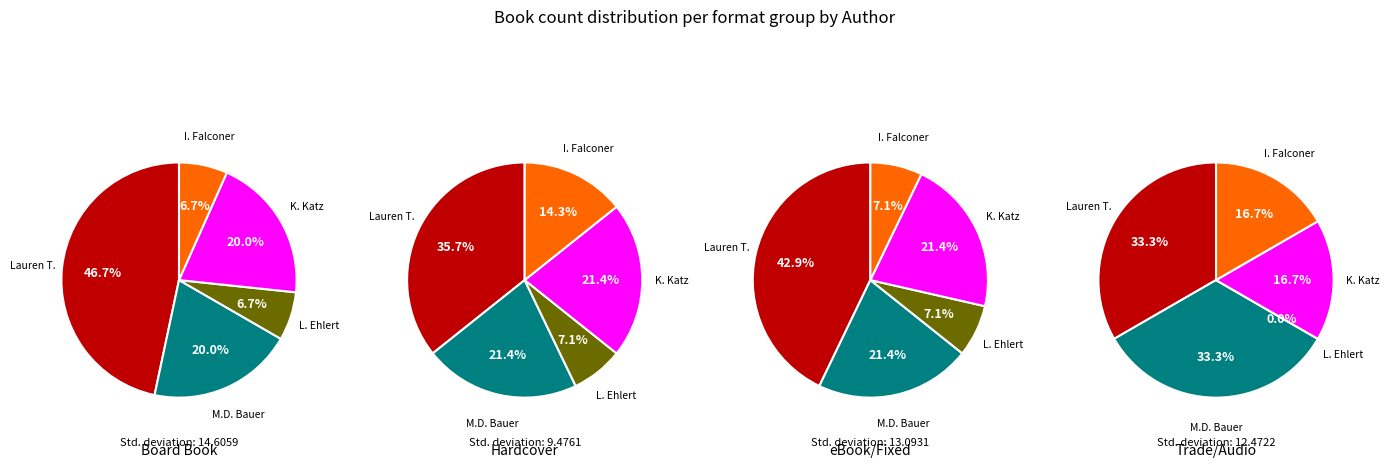

Does any single category account for the majority?

No